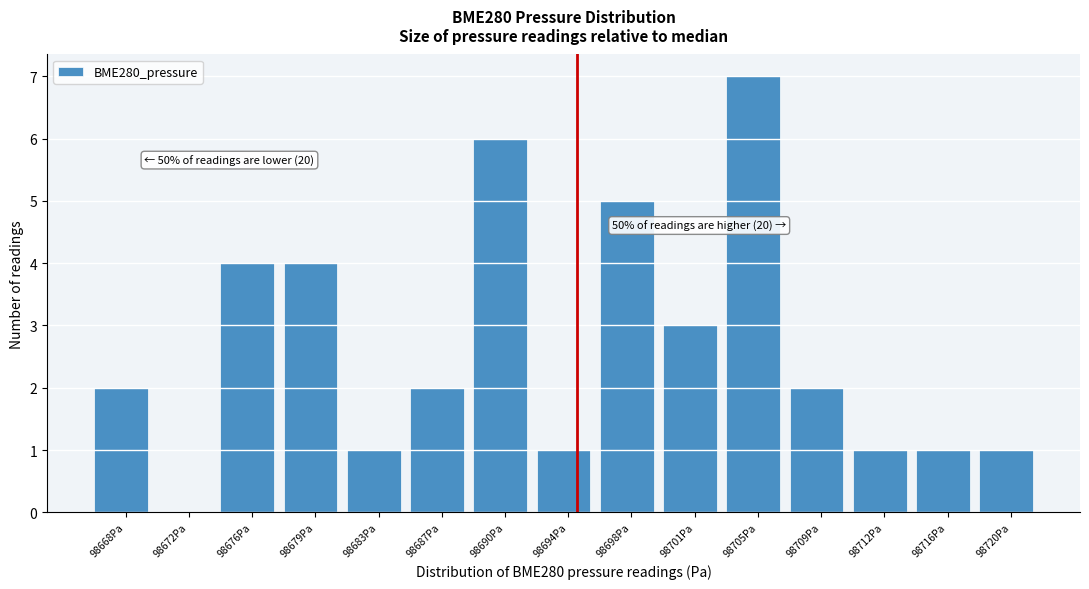

Reading left to right, what are all the values shown in this chart?

98668Pa=2	98672Pa=0	98676Pa=4	98679Pa=4	98683Pa=1	98687Pa=2	98690Pa=6	98694Pa=1	98698Pa=5	98701Pa=3	98705Pa=7	98709Pa=2	98712Pa=1	98716Pa=1	98720Pa=1